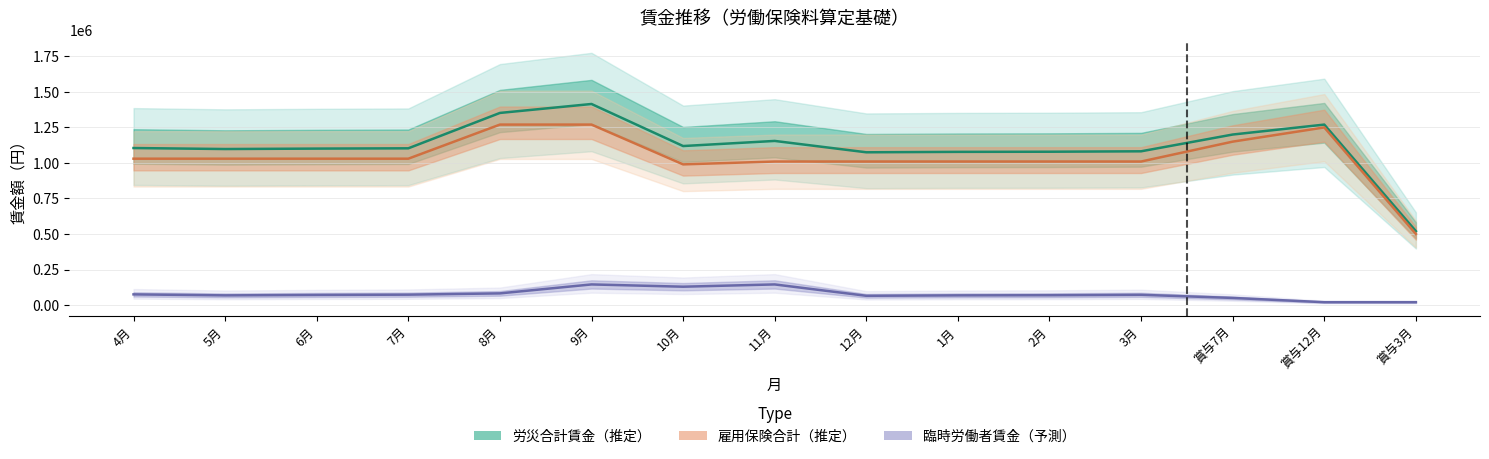

At which category does 臨時労働者賃金 reach its first local peak?

9月